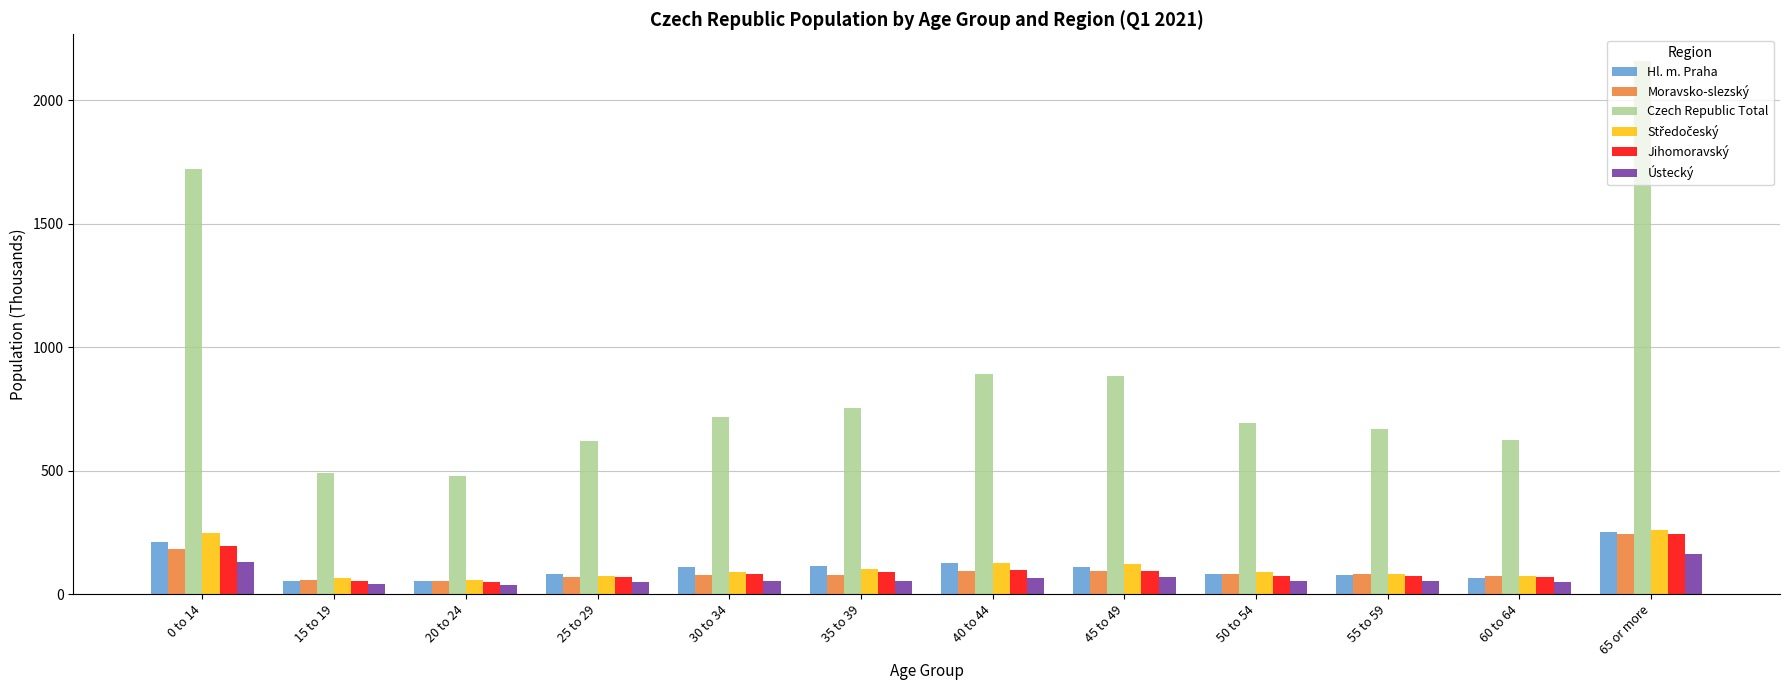

Which series has the largest total across all categories?

Czech Republic Total